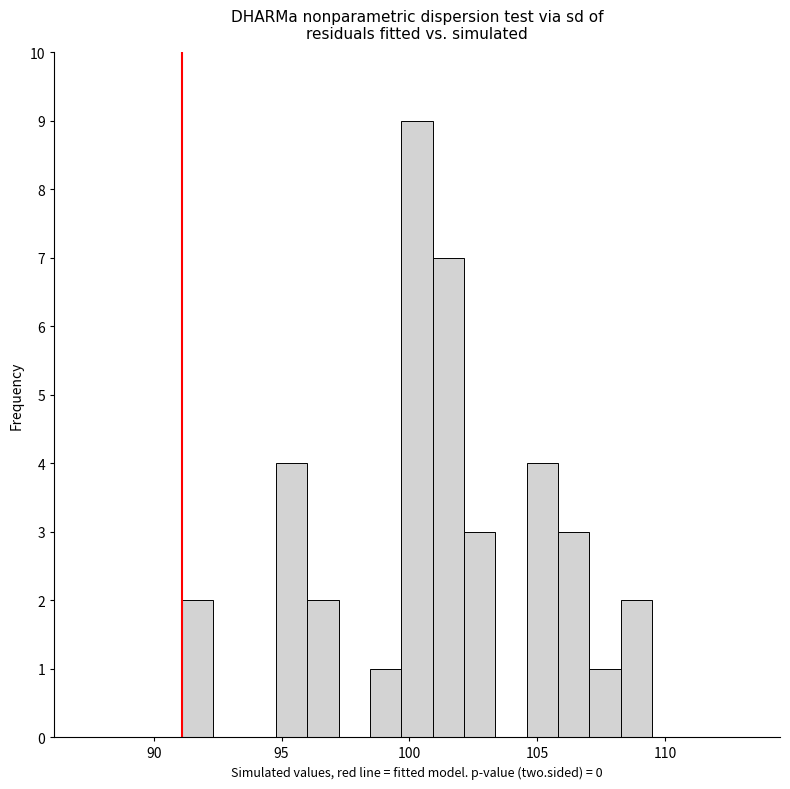

Read against the x-axis, roughly where is the centre of the tallest bar?

100.5